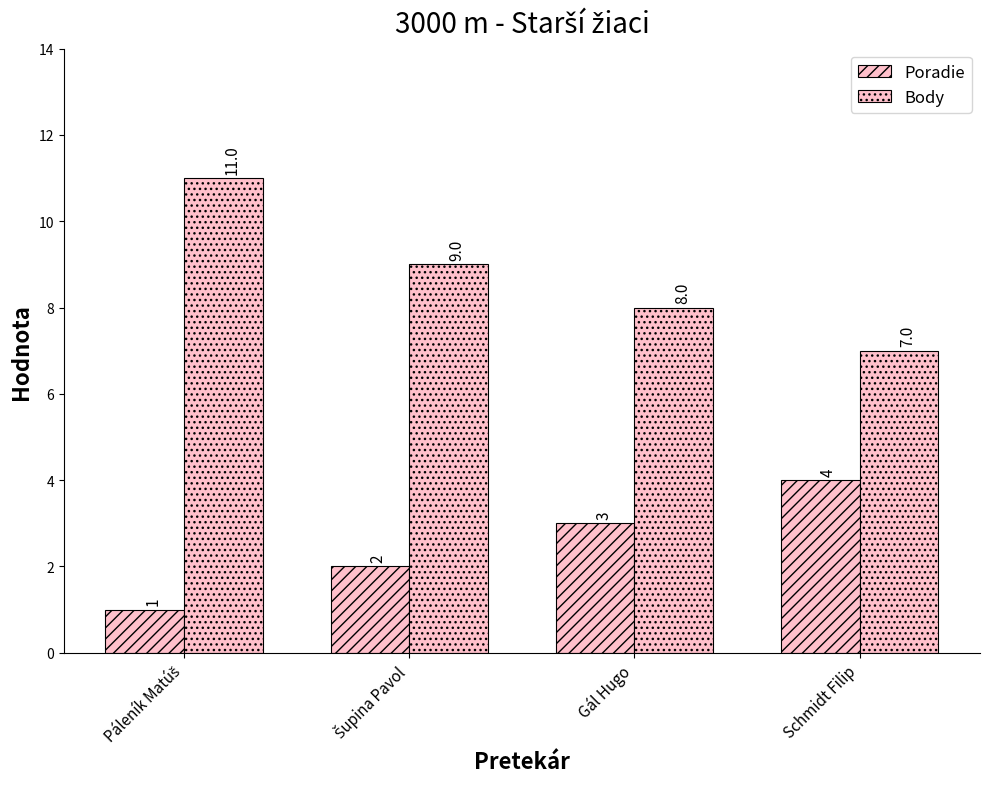

Does the chart contain any negative values?

No